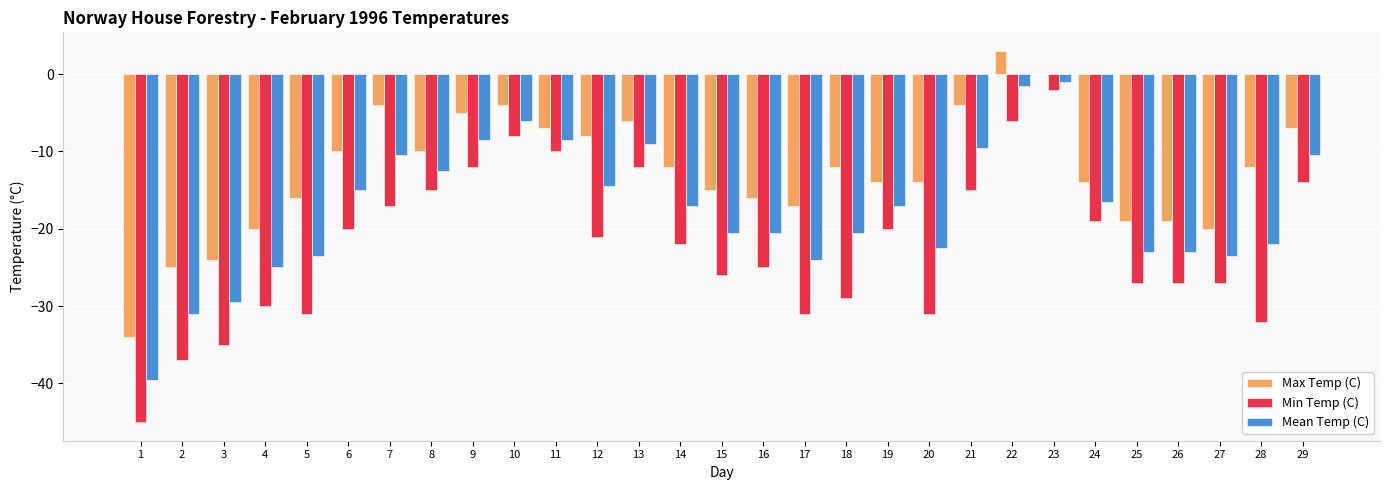

Where is Min Temp (C) nearest to the value -23?

14